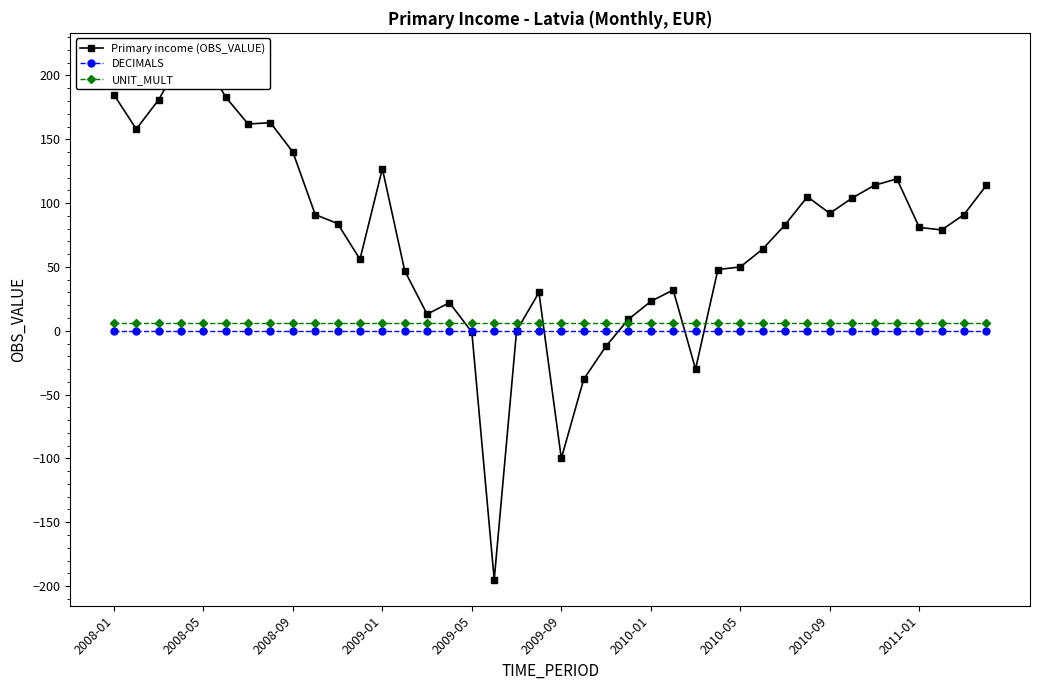

The Primary income (OBS_VALUE) series shows 11 at 19. True or false?

False